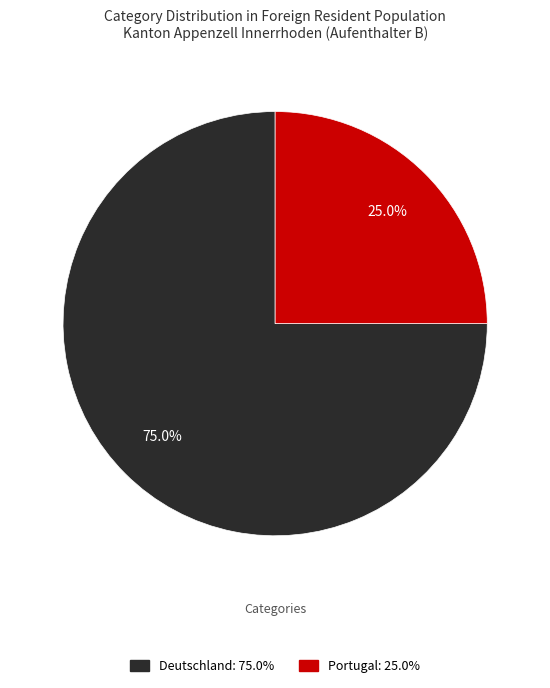

Is Portugal the majority of the pie?

No